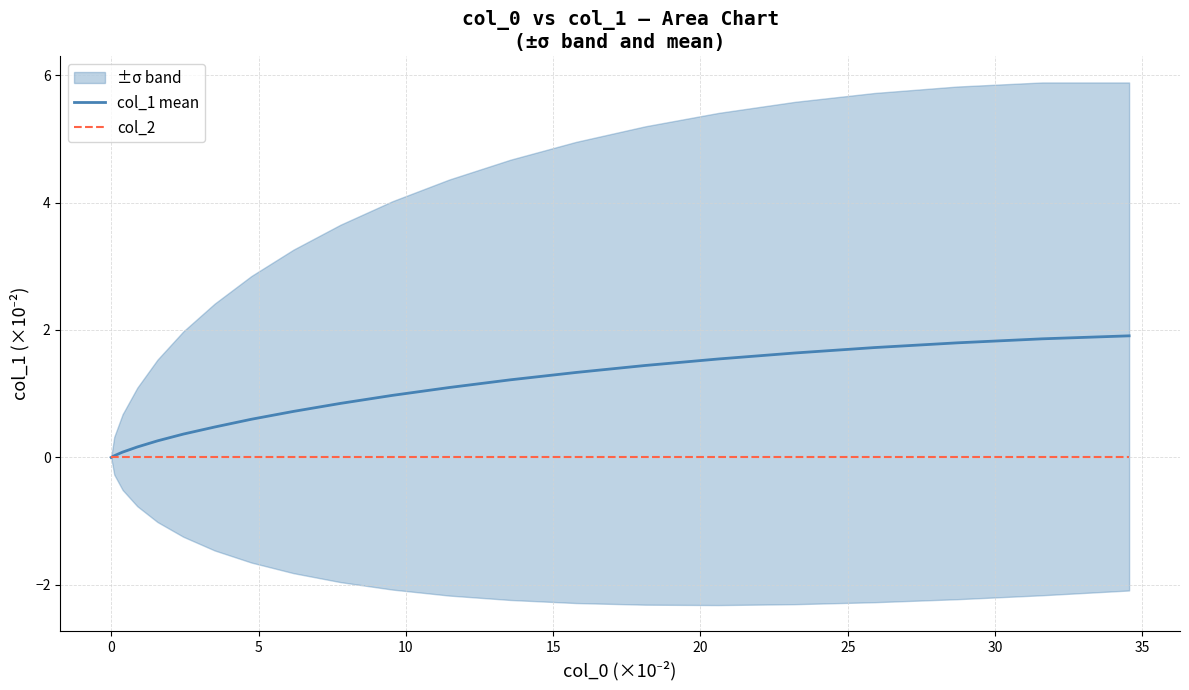

Which series changed the most between 5 and 20?

col_1 mean